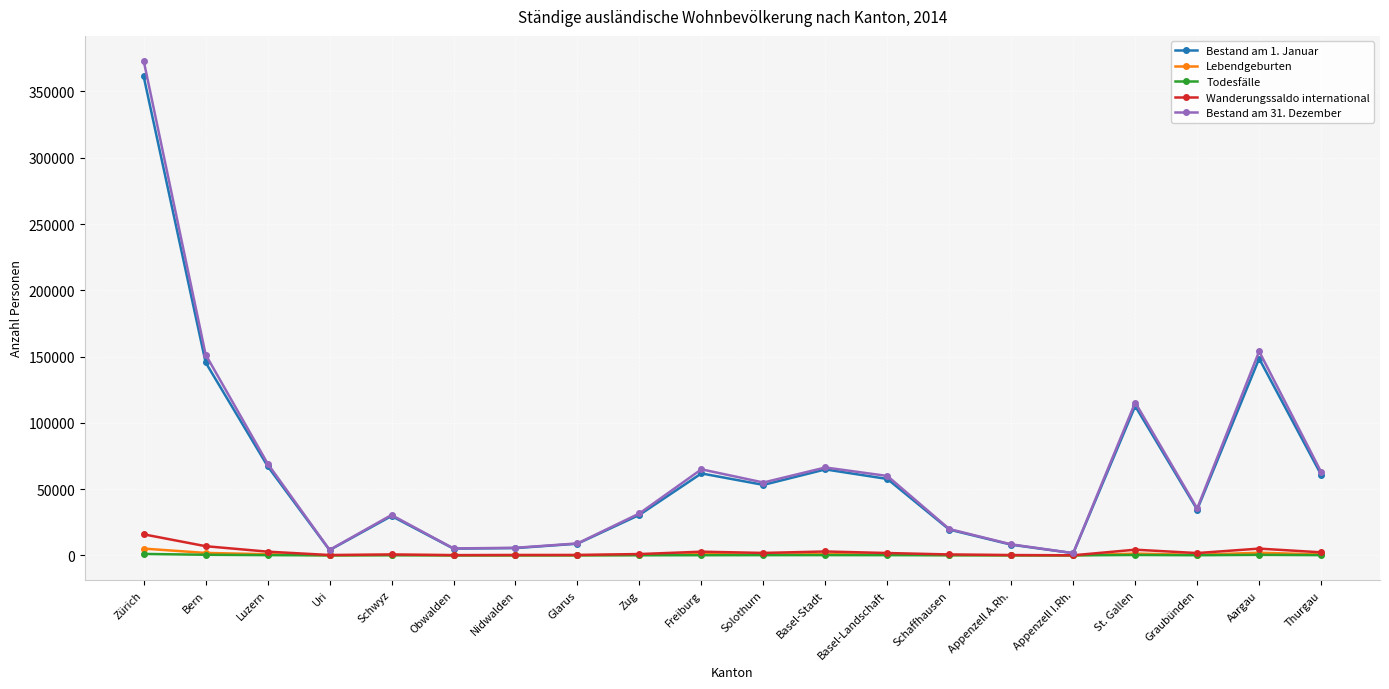

Which series changed the most between Luzern and Glarus?

Bestand am 31. Dezember